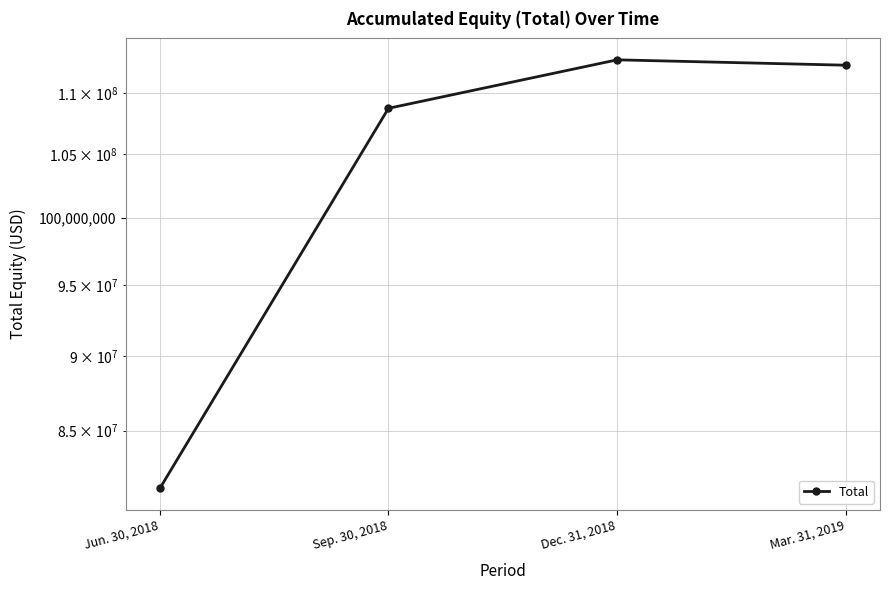

At which label is the value closest to 97079663?

Sep. 30, 2018